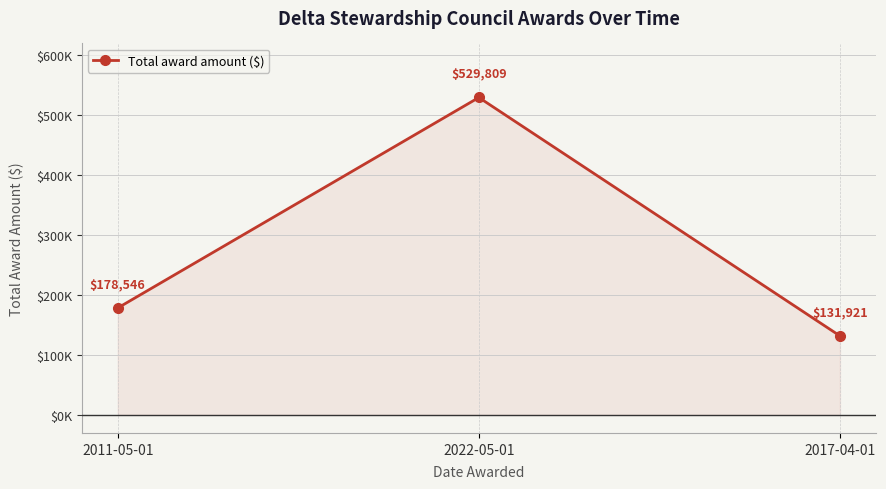

Is this an area chart (filled region under the line)?

Yes